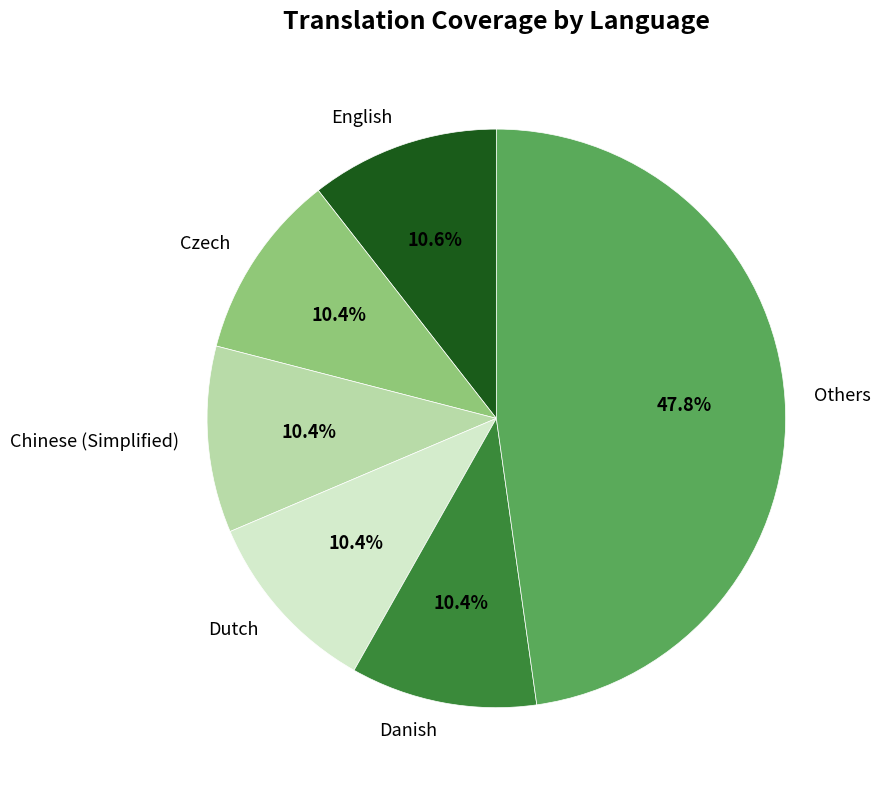

What portion of the pie excludes Czech?

89.6%